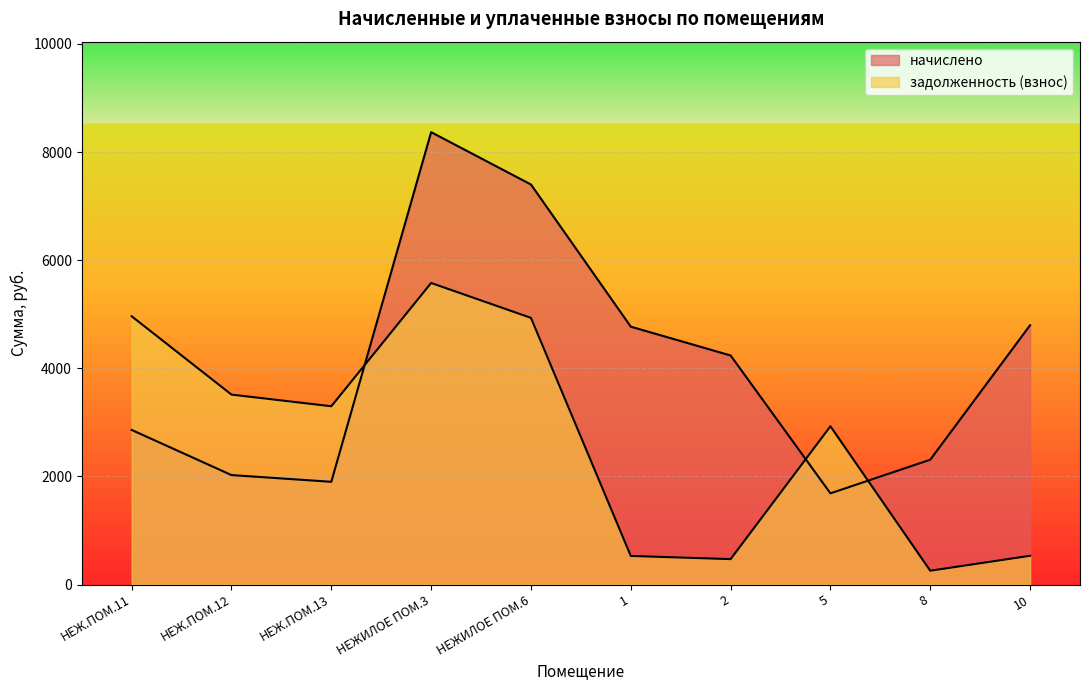

How many values in the задолженность (взнос) series exceed 3298?

5